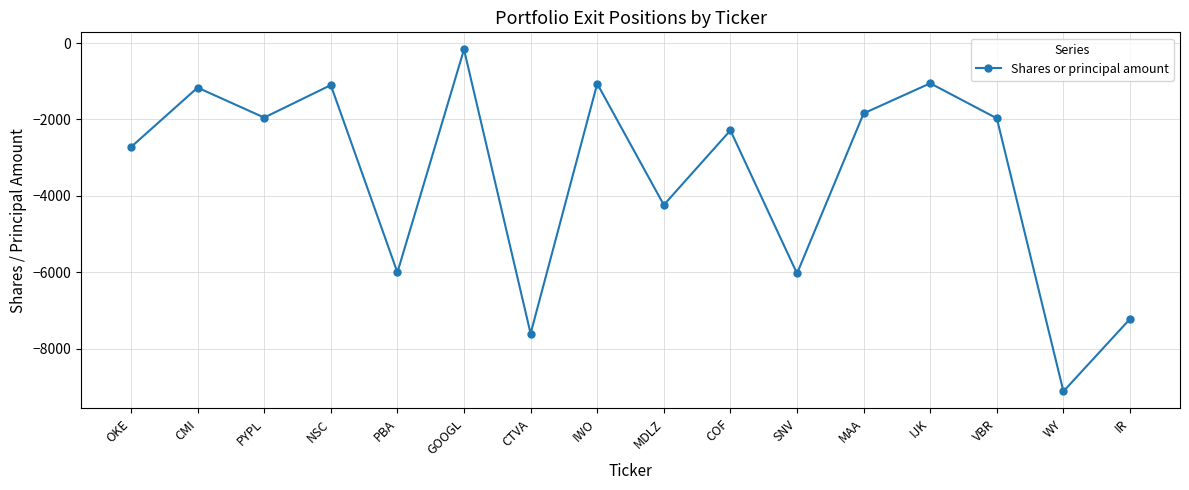

How many interior local peaks (higher than both neighbors) does the data have?

6